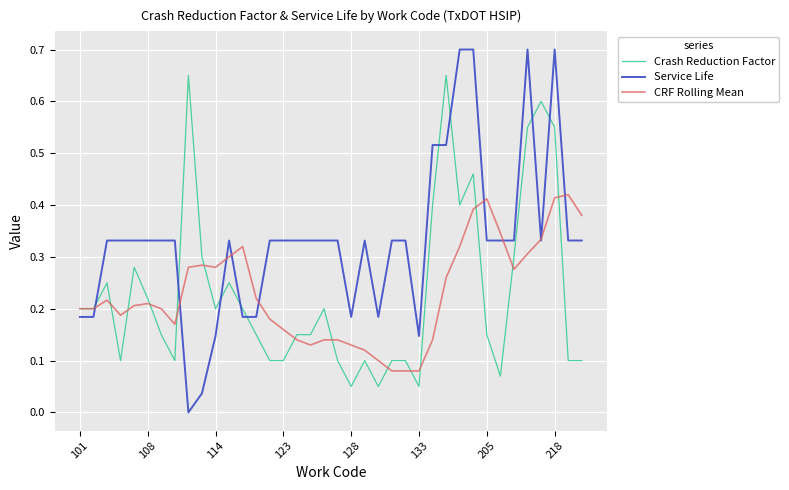

Which series has the largest total across all categories?

Service Life